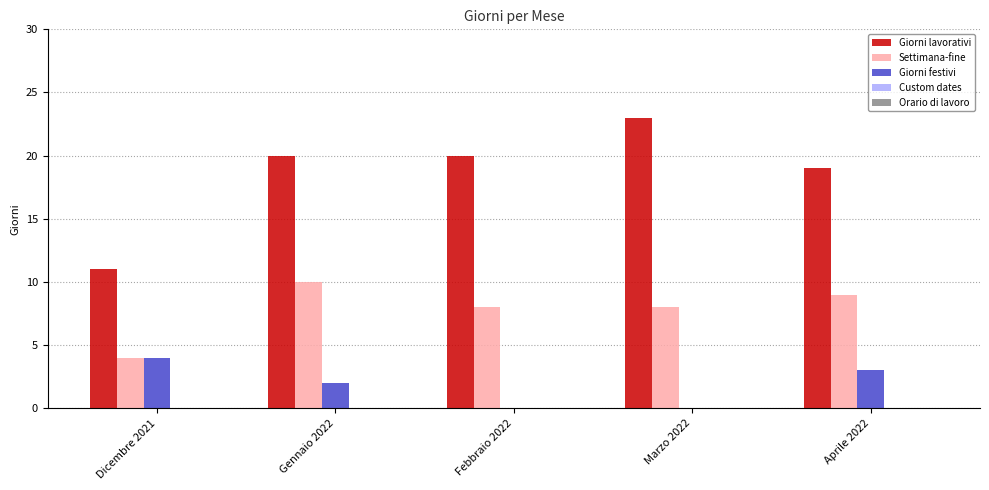

Which label corresponds to the largest value in the chart?

Marzo 2022